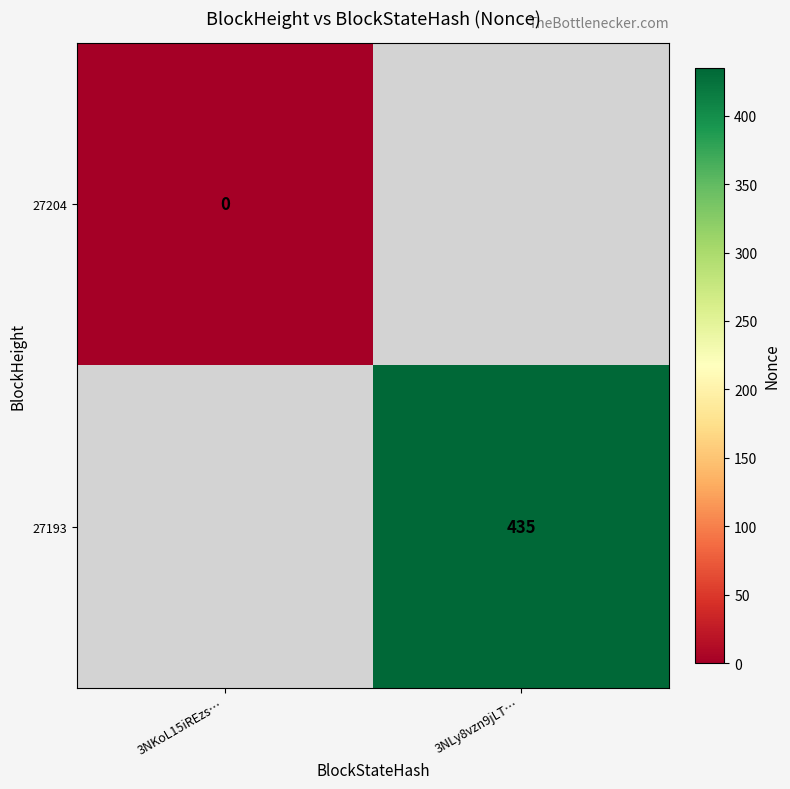

At how many categories does at least one series exceed 242?

1